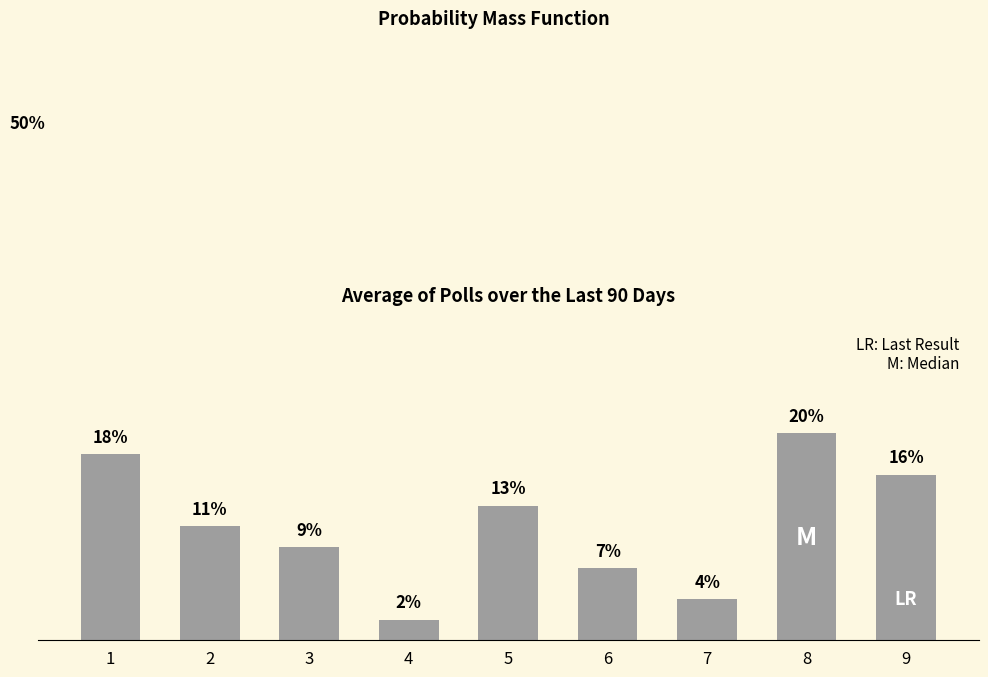

Rank the categories by value from lowest to highest.

4, 7, 6, 3, 2, 5, 9, 1, 8